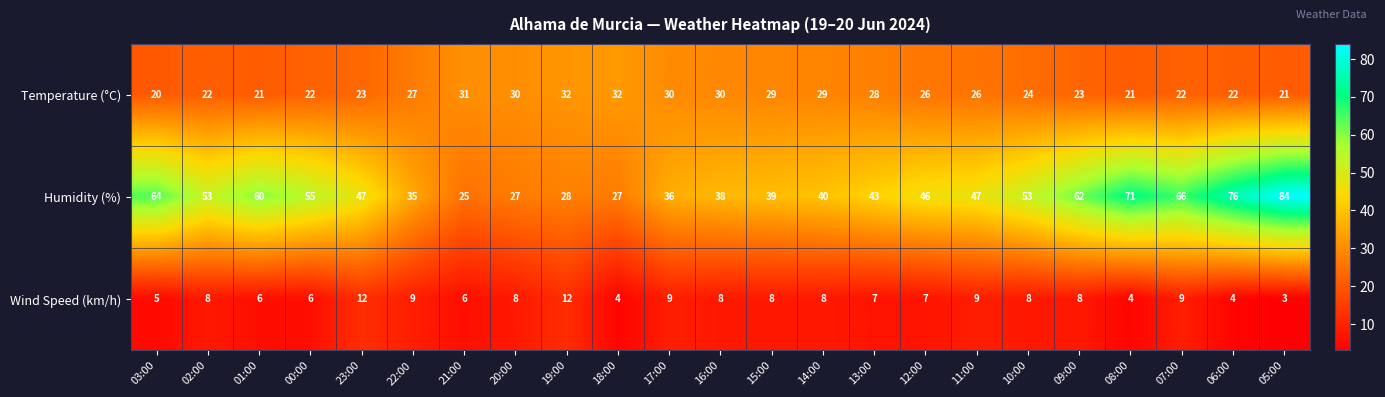

Which series has the largest total across all categories?

Humidity (%)